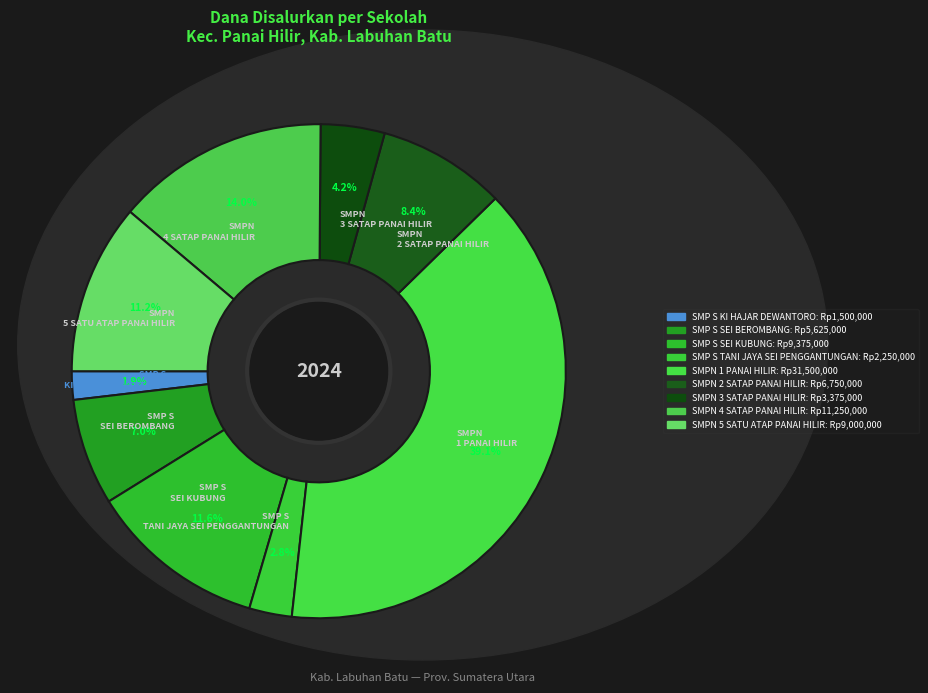

To the nearest percent, what is the combined percentage of SMP S SEI BEROMBANG and SMP S SEI KUBUNG?

19%